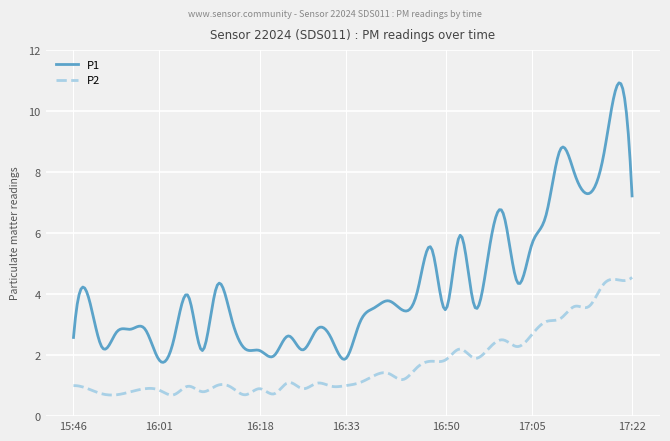

Which series has the largest range (max minus min)?

P1